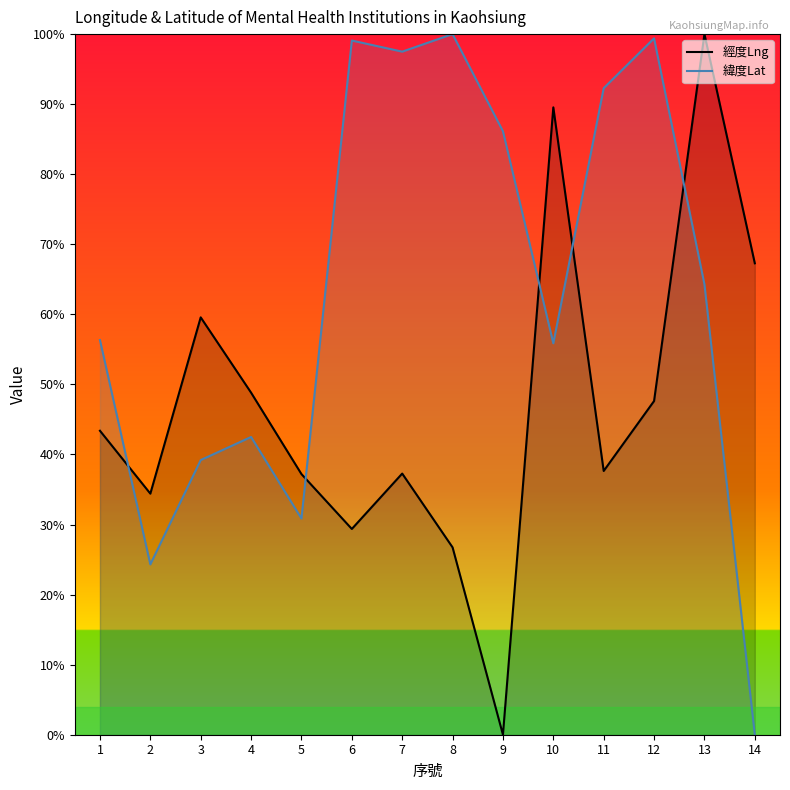

What is the value of the 緯度Lat point at the 1st from the left?

56.3